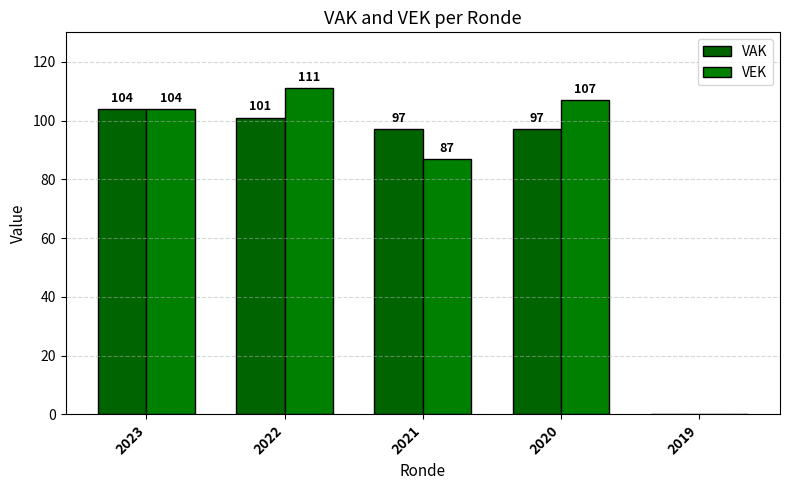

What is the sum of the VEK values at 2023 and 2019?

104